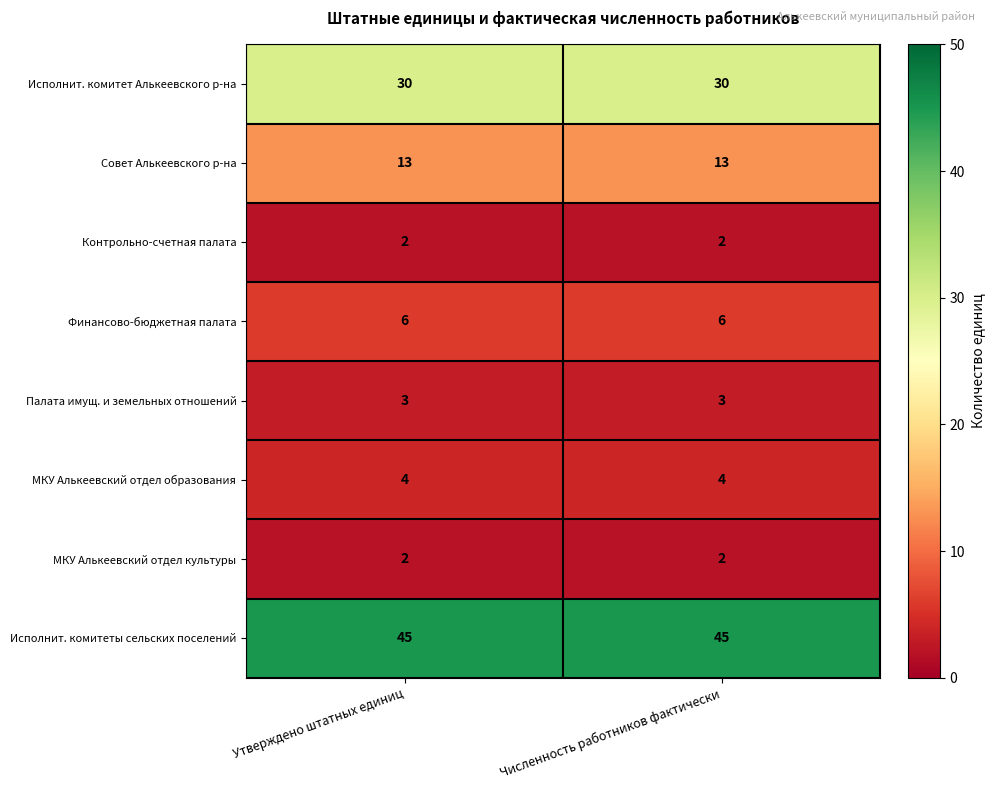

What is the sum of all Исполнит. комитеты сельских поселений values?

90